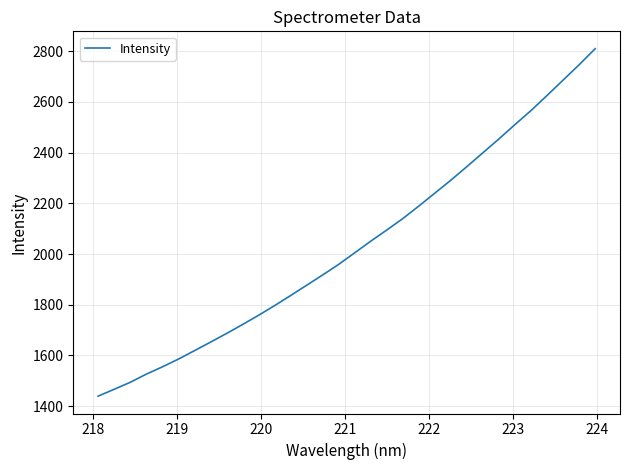

What is the smallest value displayed?

1439.7